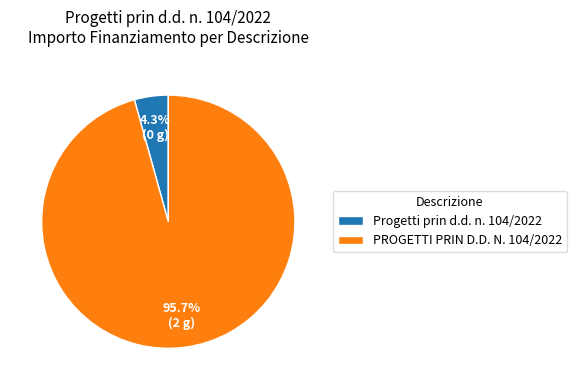

Rank the categories by value from highest to lowest.

PROGETTI PRIN D.D. N. 104/2022, Progetti prin d.d. n. 104/2022